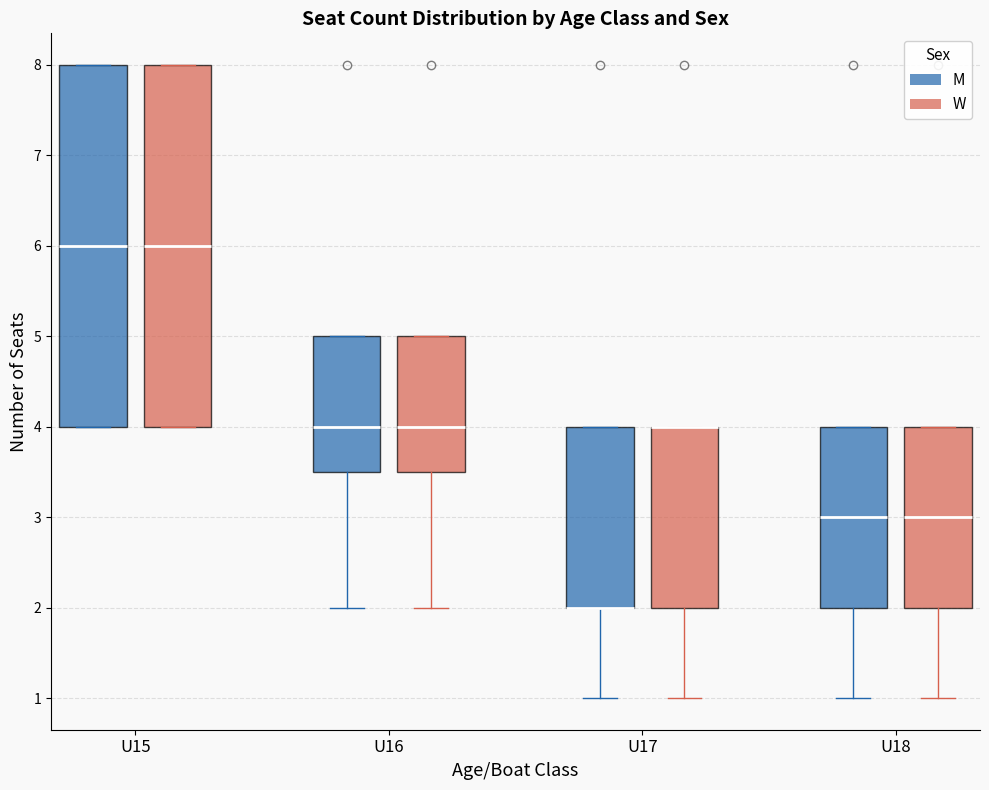

Where does the lower whisker of the box for U18 (W) end on the y-axis? The values are not printed on the chart, so give them approximately, as read against the axis.

1.0